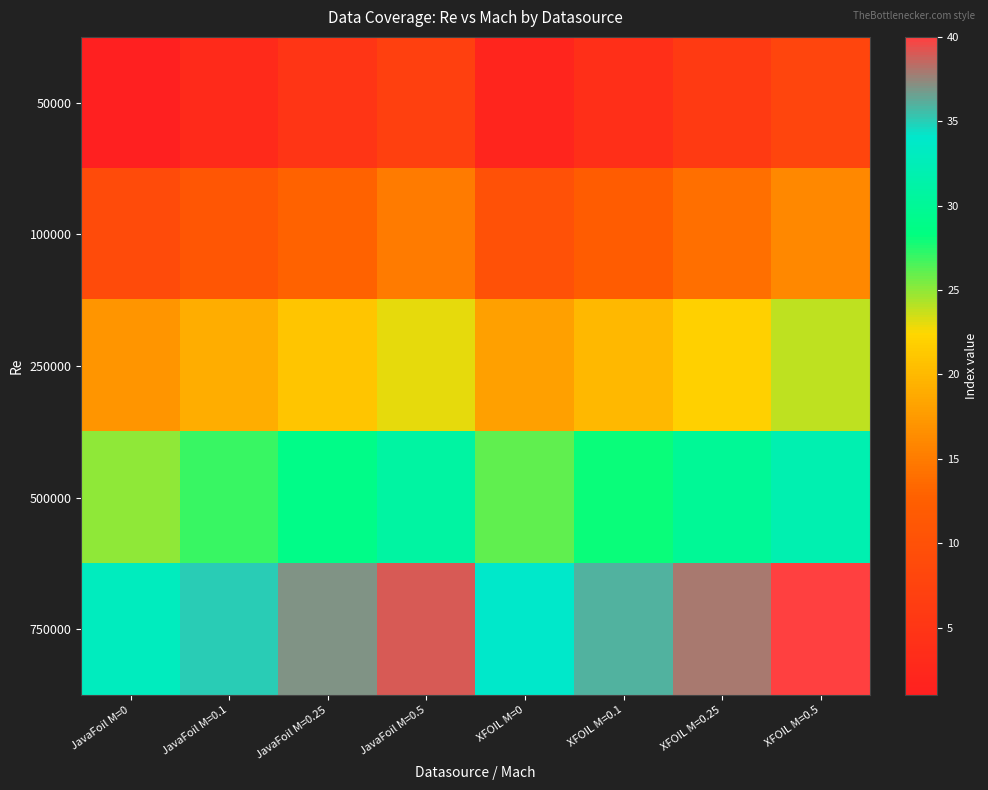

What is the maximum value shown in the chart?

40